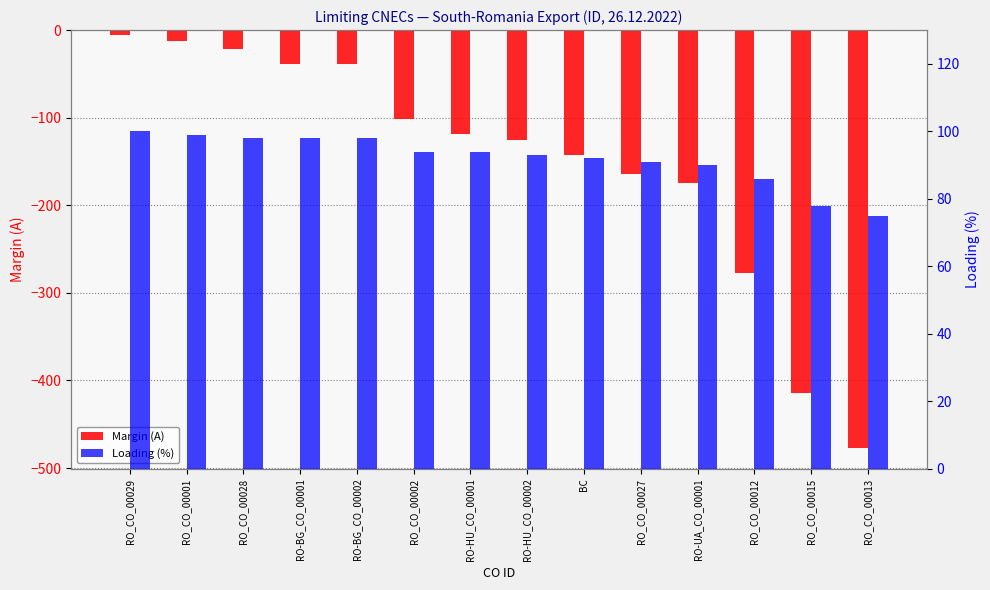

List the labels in order of Margin (A) value, largest first.

RO_CO_00029, RO_CO_00001, RO_CO_00028, RO-BG_CO_00001, RO-BG_CO_00002, RO_CO_00002, RO-HU_CO_00001, RO-HU_CO_00002, BC, RO_CO_00027, RO-UA_CO_00001, RO_CO_00012, RO_CO_00015, RO_CO_00013